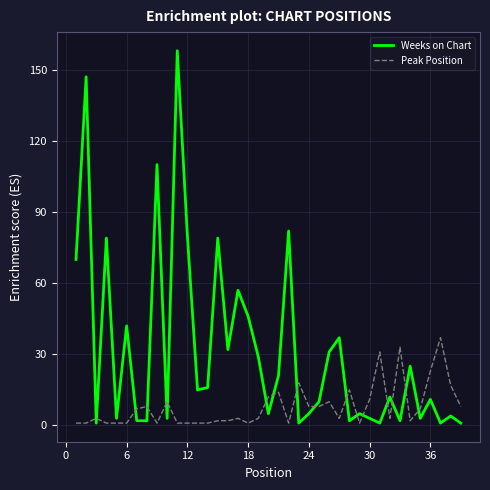

Which series has the largest total across all categories?

Weeks on Chart